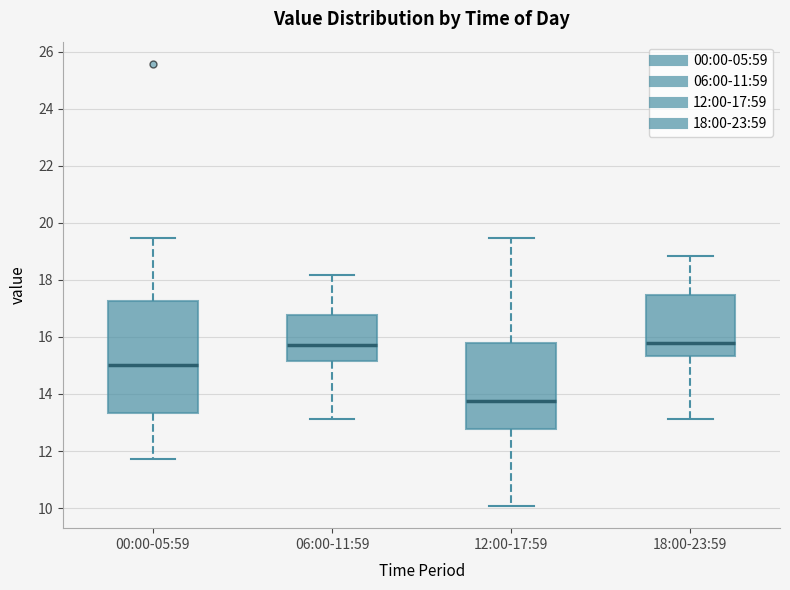

Comparing the boxes themselves (not the whiskers), which one is the tallest?

00:00-05:59